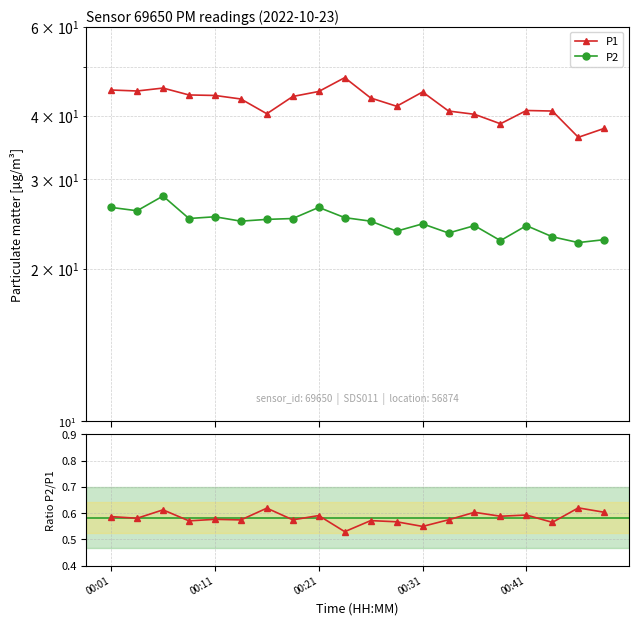

How many values in the P2 series exceed 24?

14